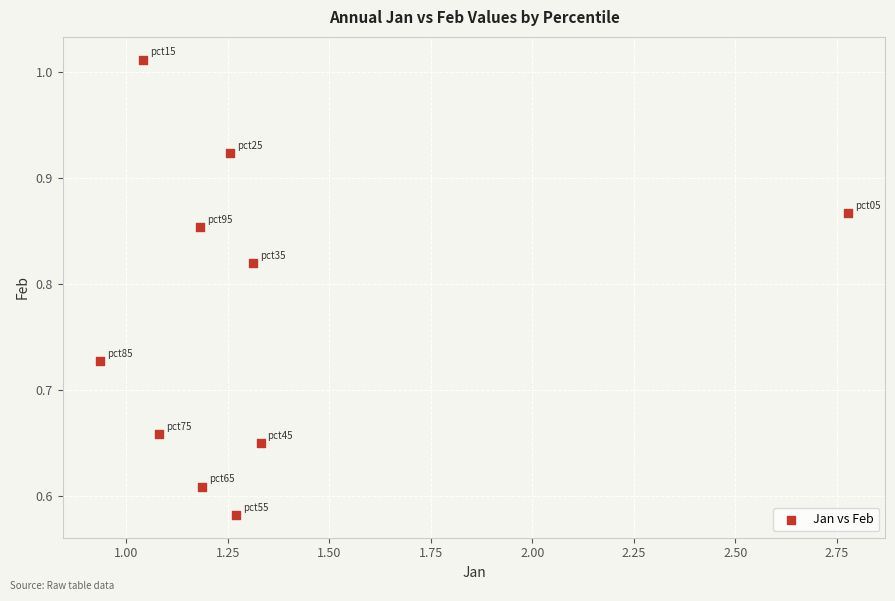

What is the range of X values (max minus min)?

1.8